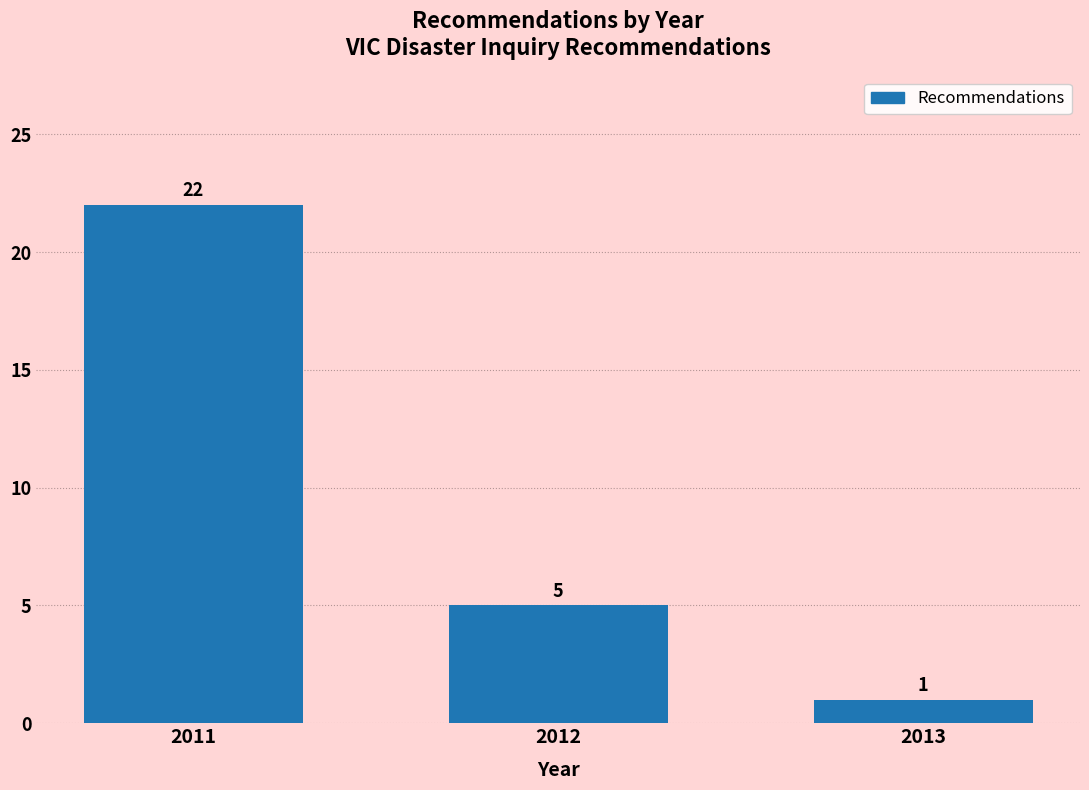

Reading left to right, list all the values displayed in this chart.

22	5	1